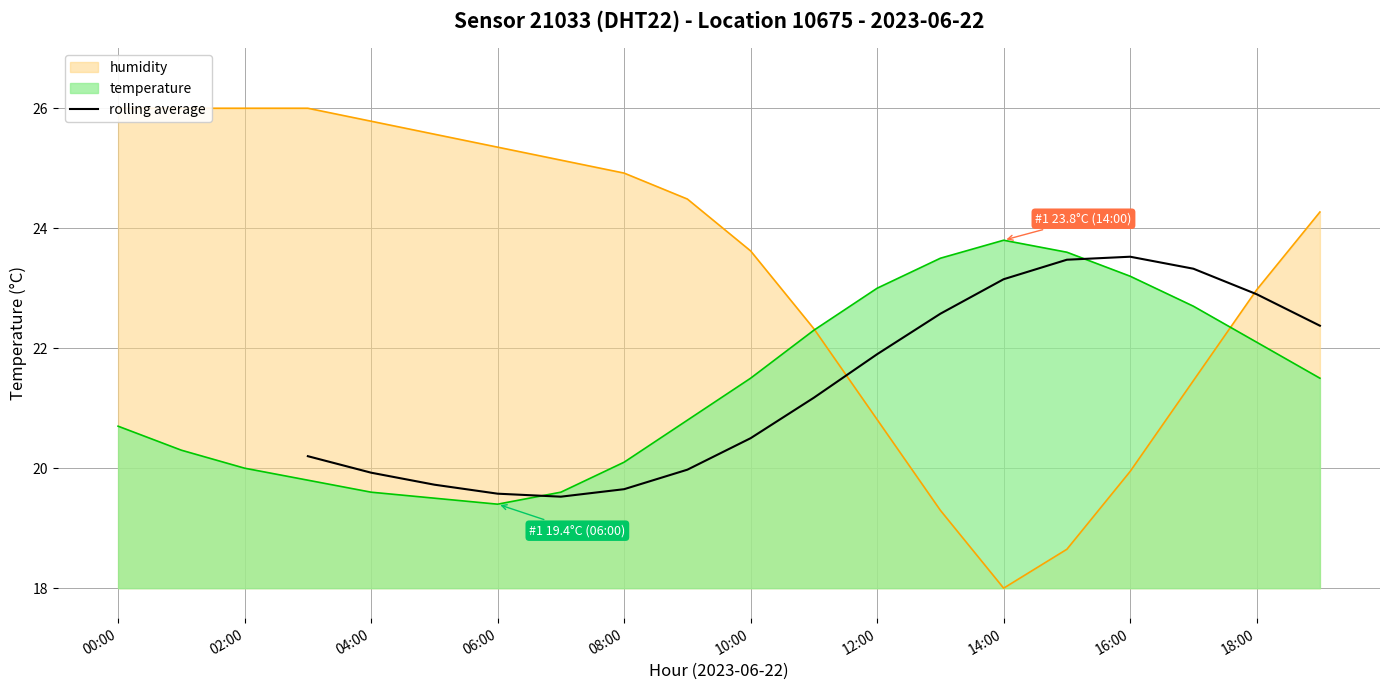

True or false: rolling average has a value of 21.9 at 12:00.

True